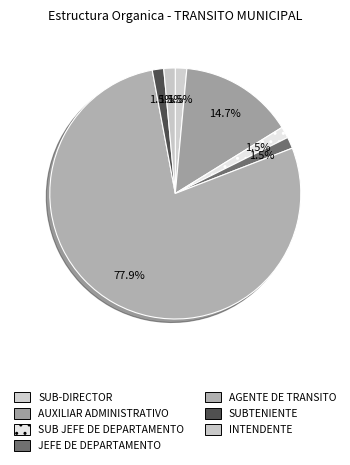

What percentage is the AGENTE DE TRANSITO slice, to the nearest percent?

78%